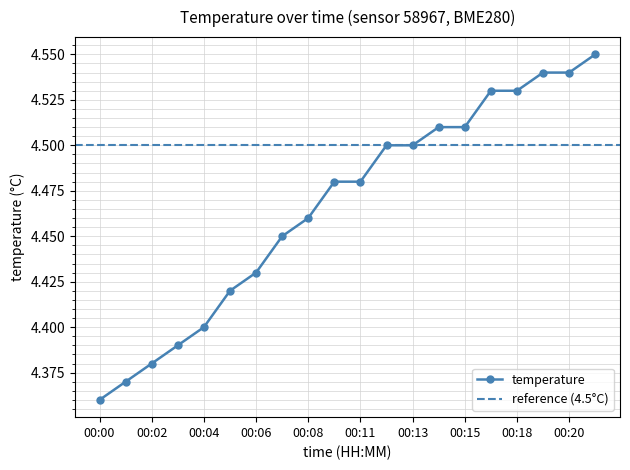

What is the difference between the values at 00:19 and 00:09?

0.1